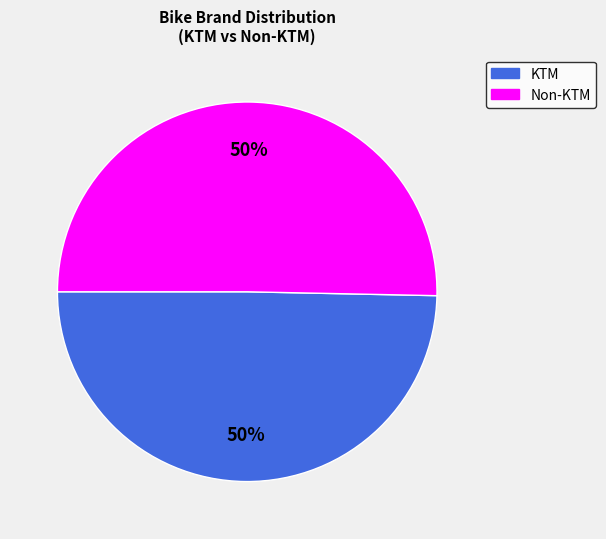

To the nearest percent, what is the average slice percentage?

50%